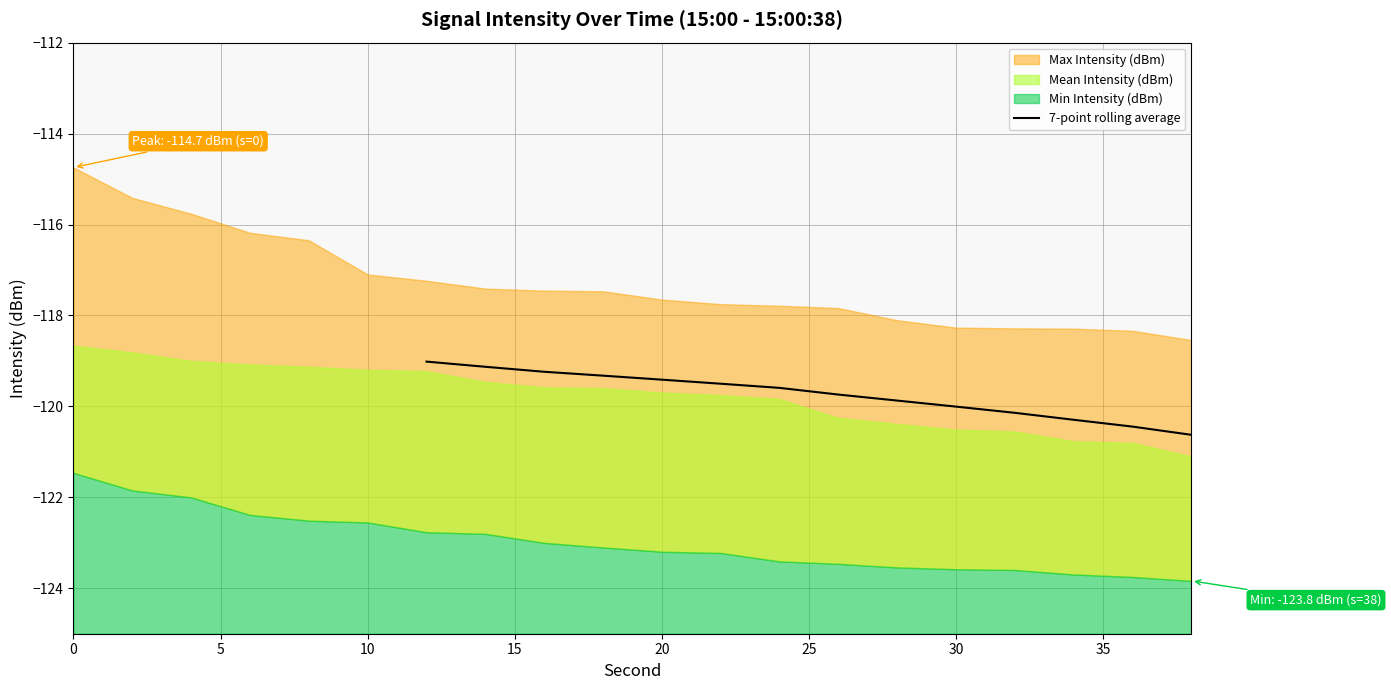

Which has a higher value, 10 or 12?

10